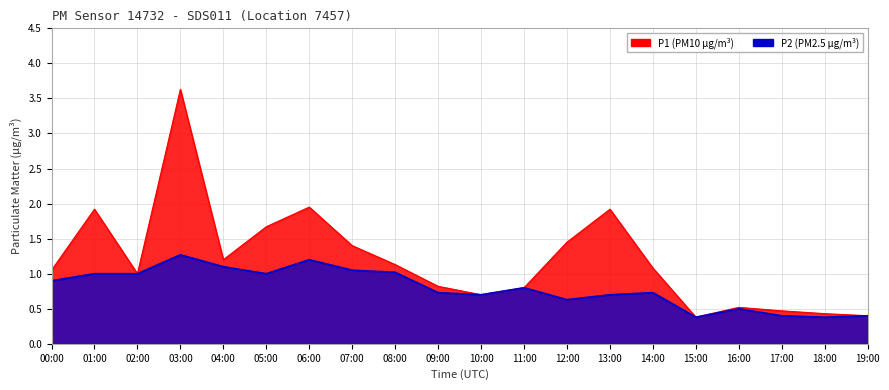

At which category does P2 reach its first local peak?

03:00